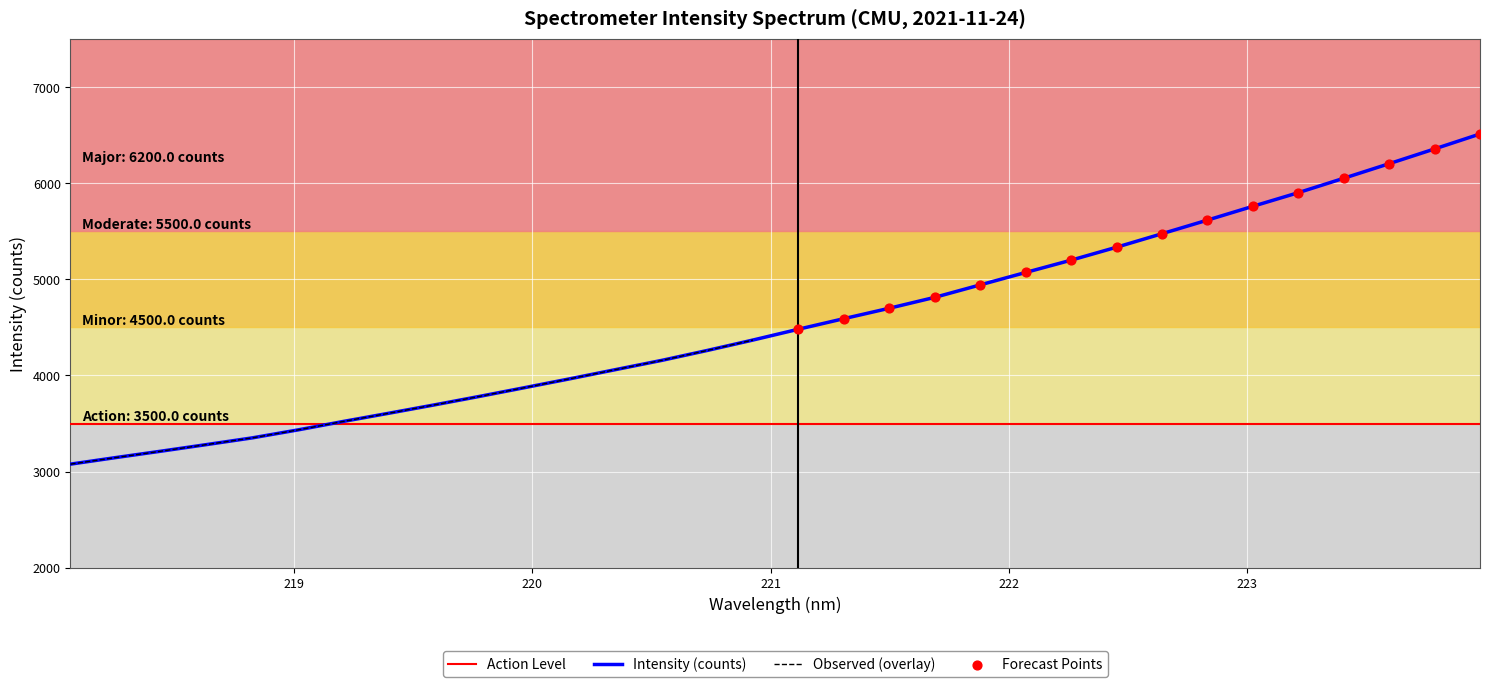

What is the maximum value for Intensity (counts)?

6513.4